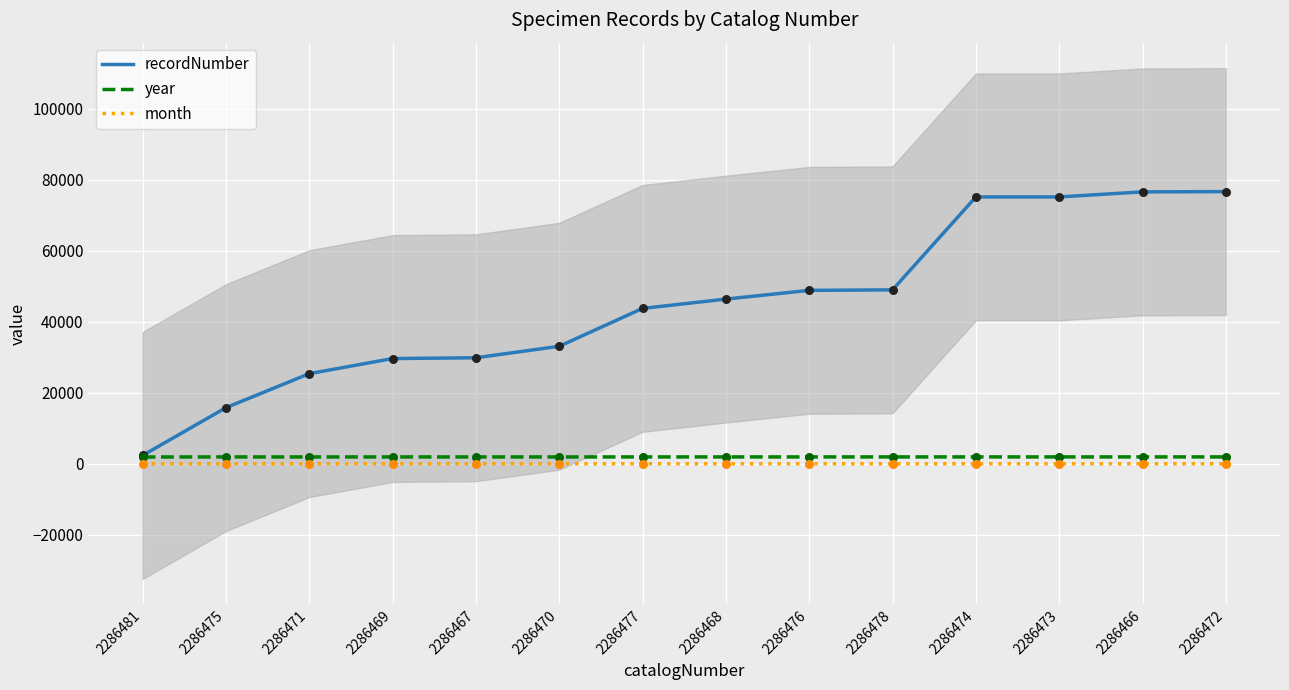

What is the total value across all series at 2286472?

78613